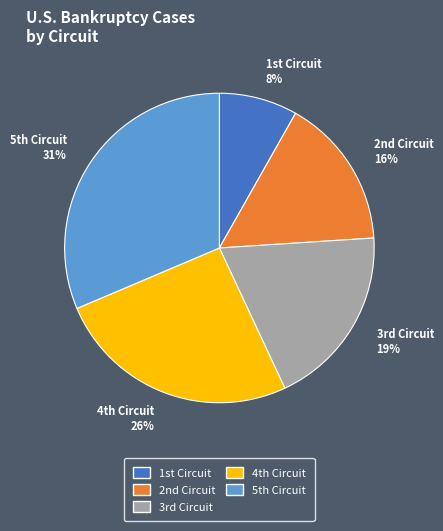

Count the number of slices in the pie.

5